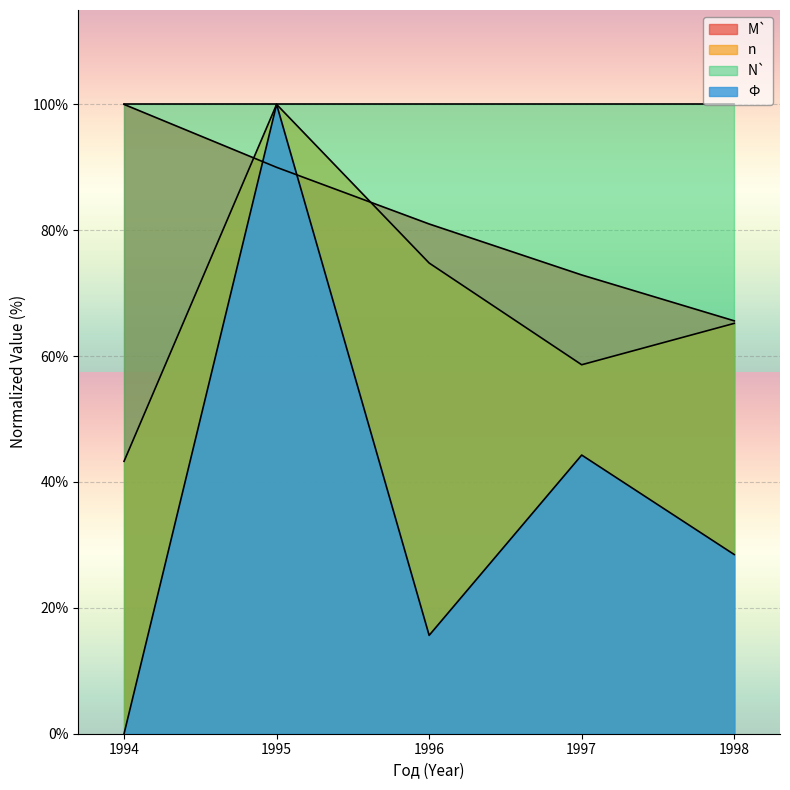

At which category does the chart reach its minimum across all series?

1994